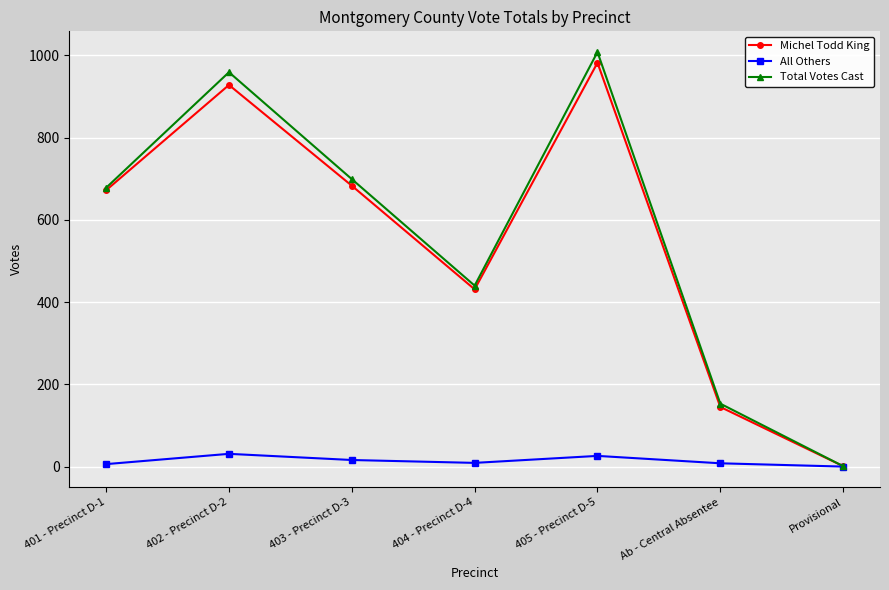

What is the sum of all All Others values?

96